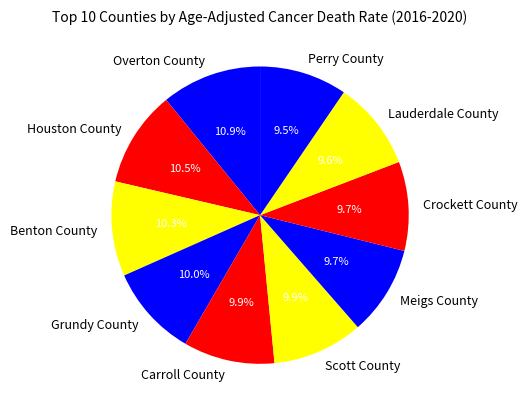

To the nearest percent, what is the average slice percentage?

10%